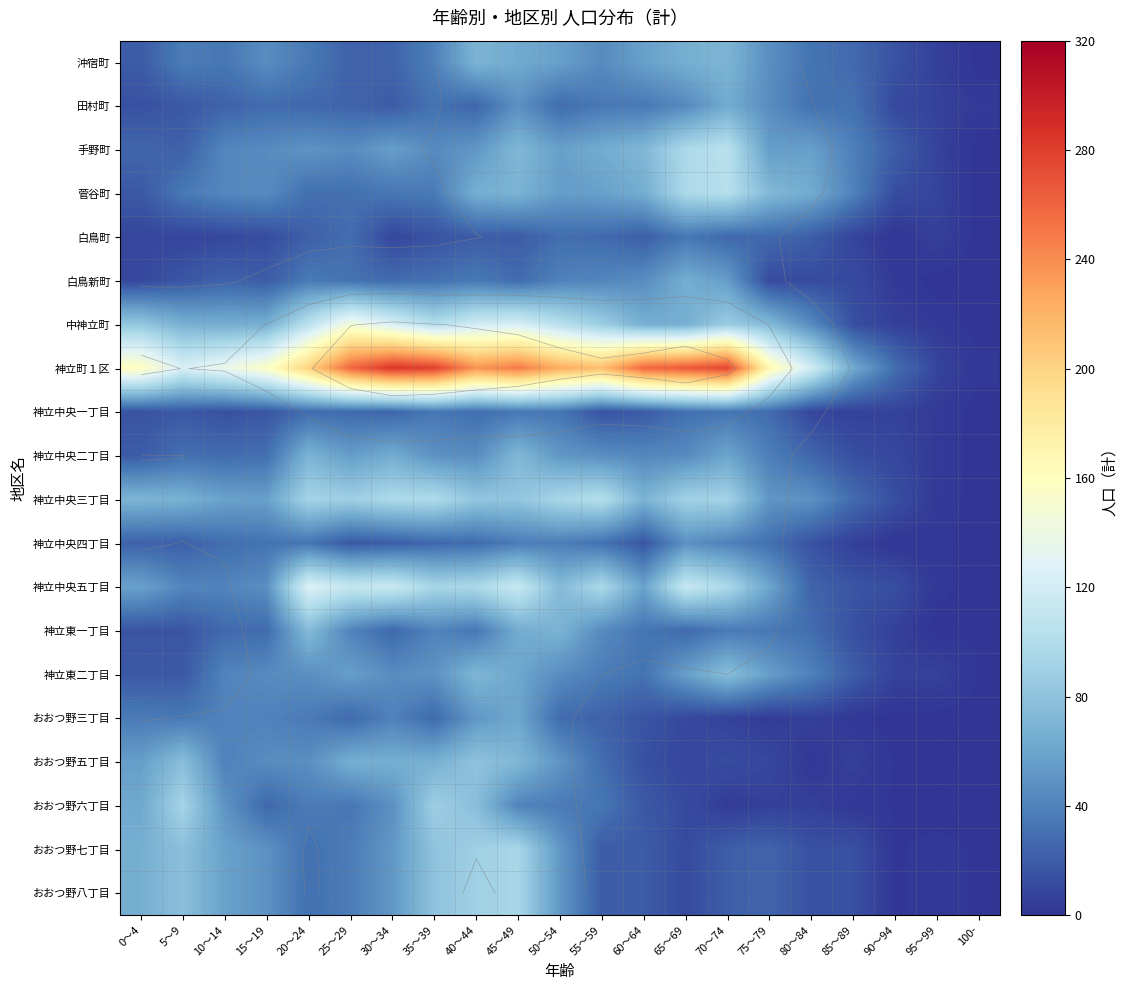

Where is 中神立町 nearest to the value 73?

75～79